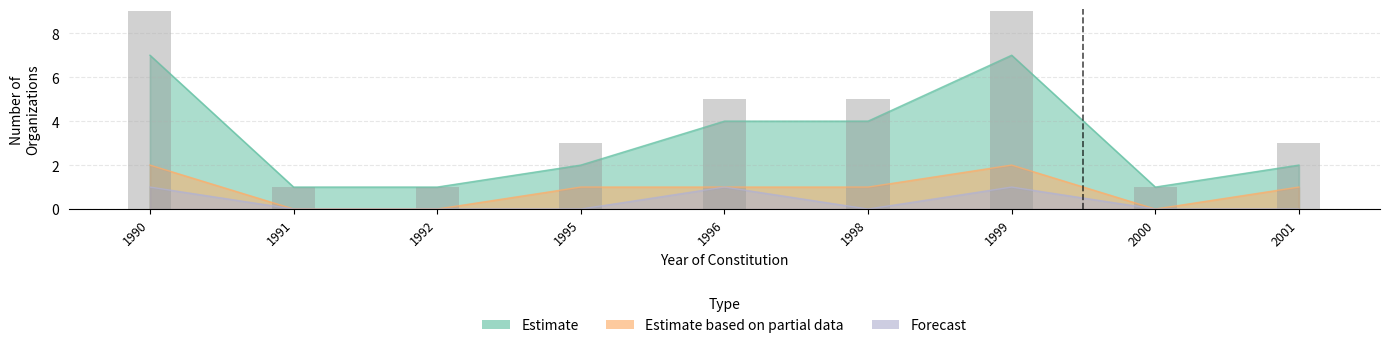

What is the value of the Estimate based on partial data bar at the 7th from the left?

2